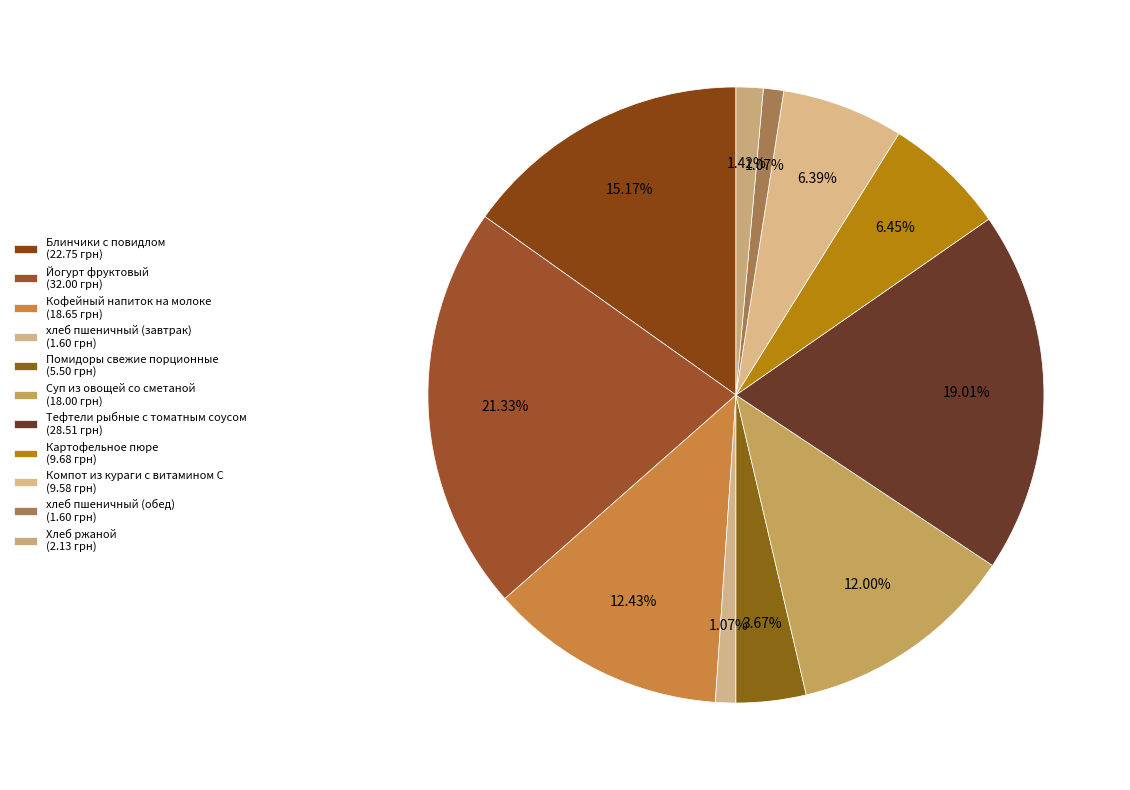

Is it true that Помидоры свежие порционные is 4% of the pie?

True